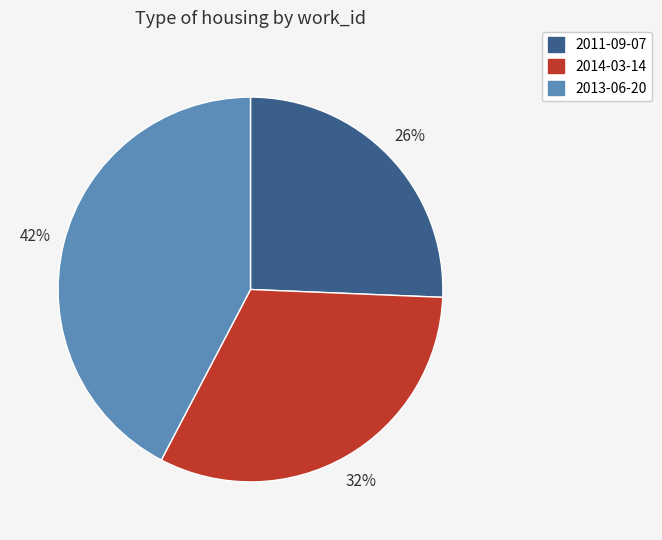

Which category has the biggest portion of the pie?

2013-06-20